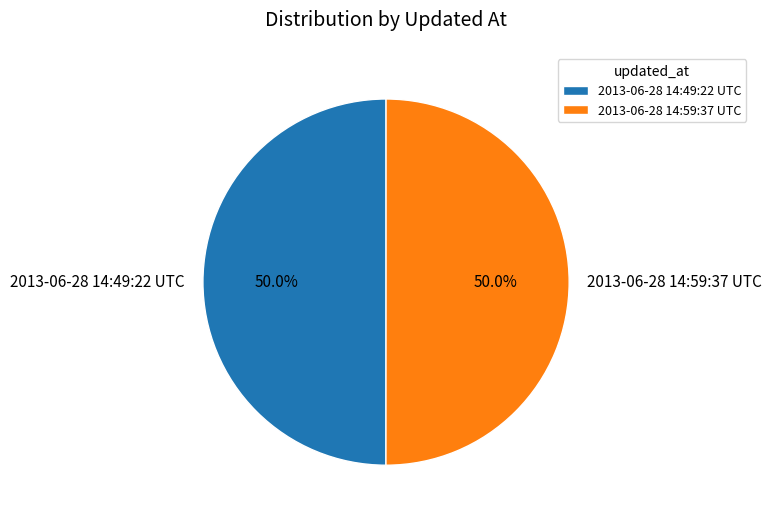

To the nearest percent, what percentage of the pie is 2013-06-28 14:49:22 UTC?

50%